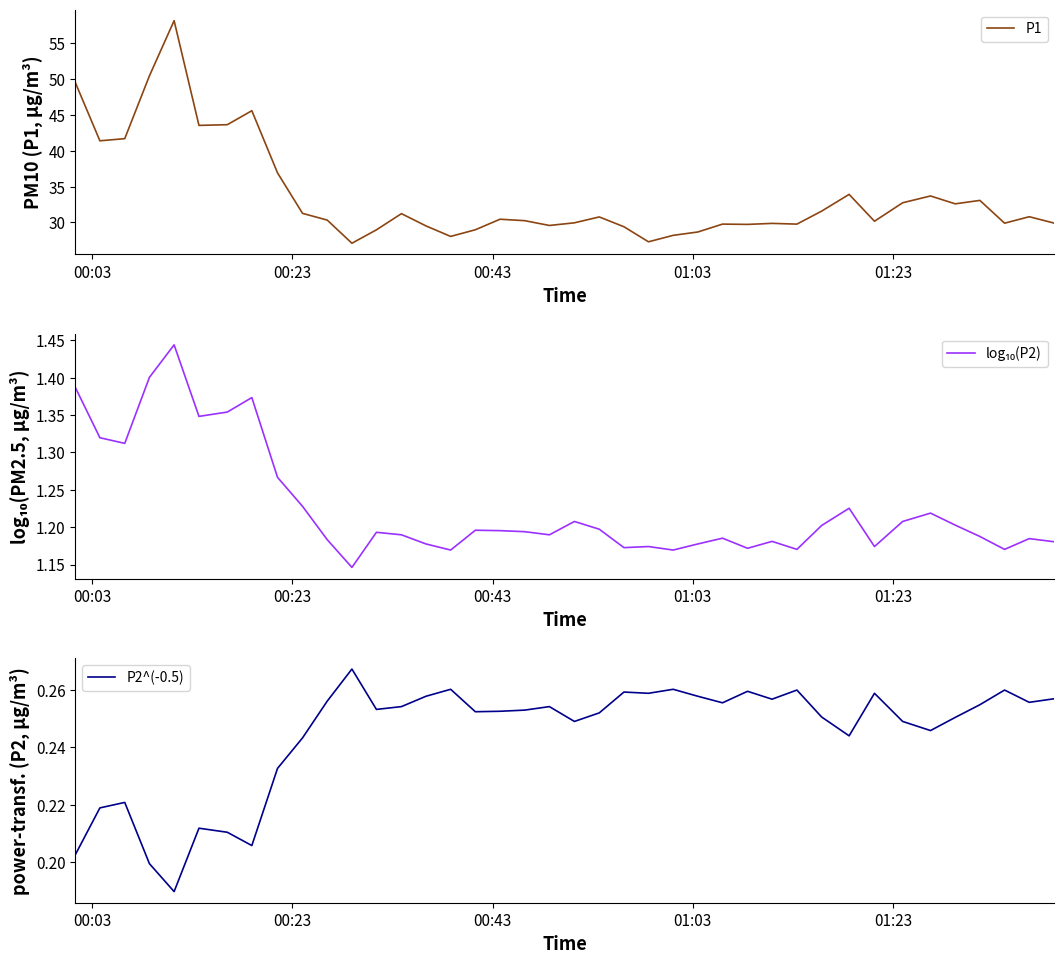

At how many categories does at least one series exceed 9?

40